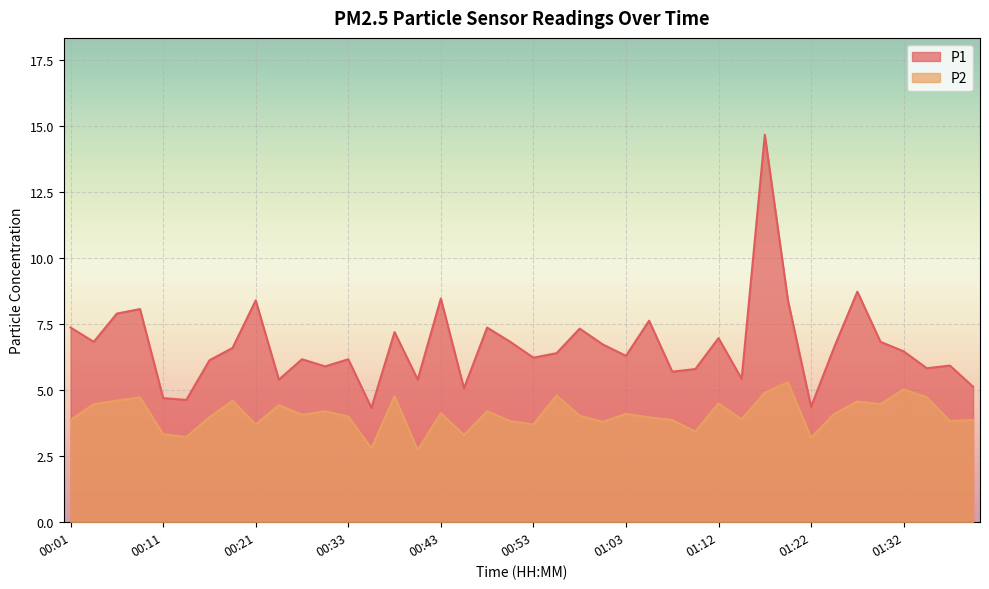

List the series in order of their peak value, lowest first.

P2, P1